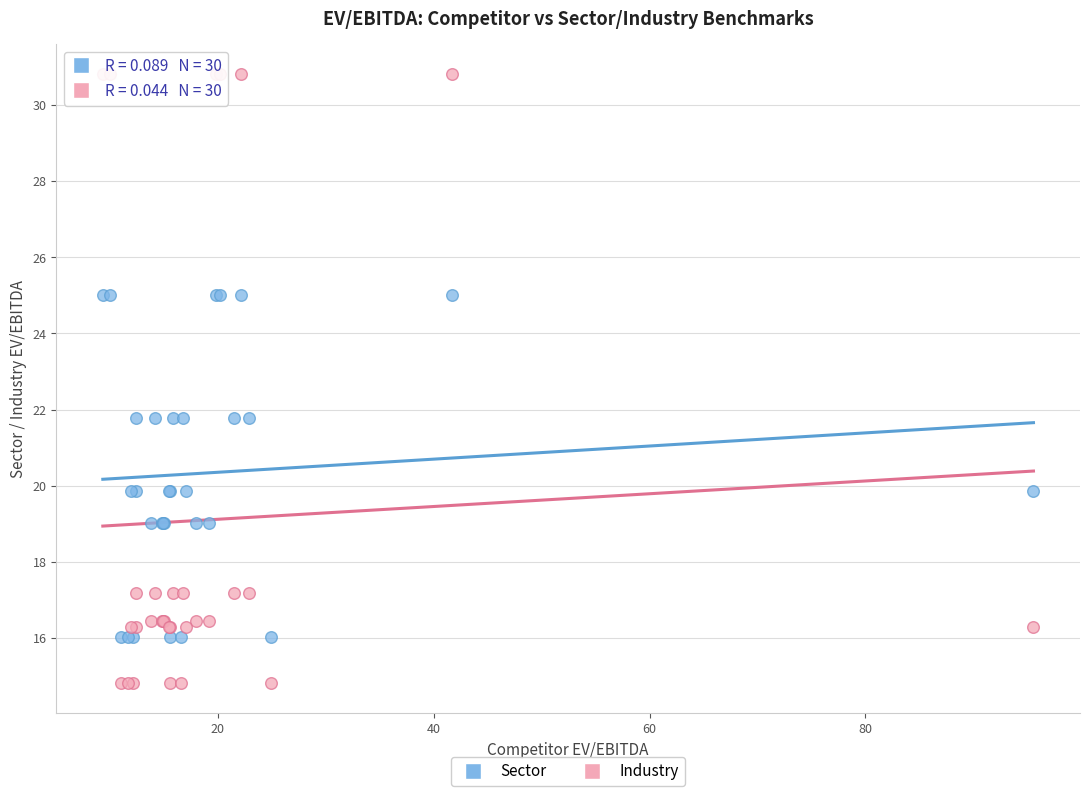

Which series contains the highest Y value?

Industry